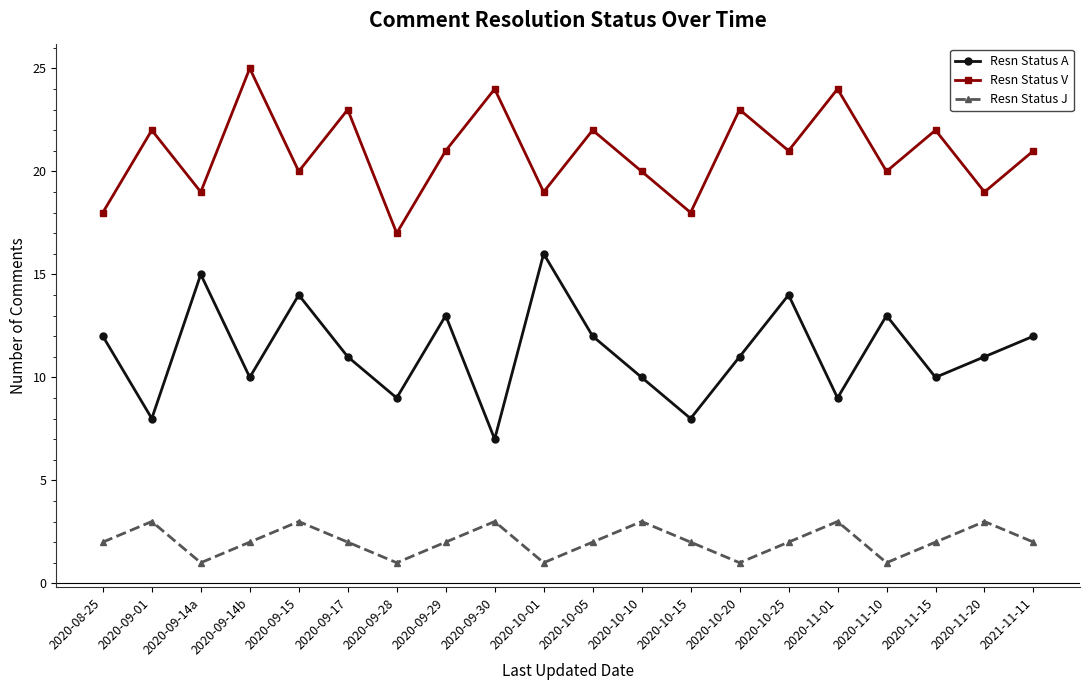

What are all the series names shown in the legend?

Resn Status A, Resn Status V, Resn Status J